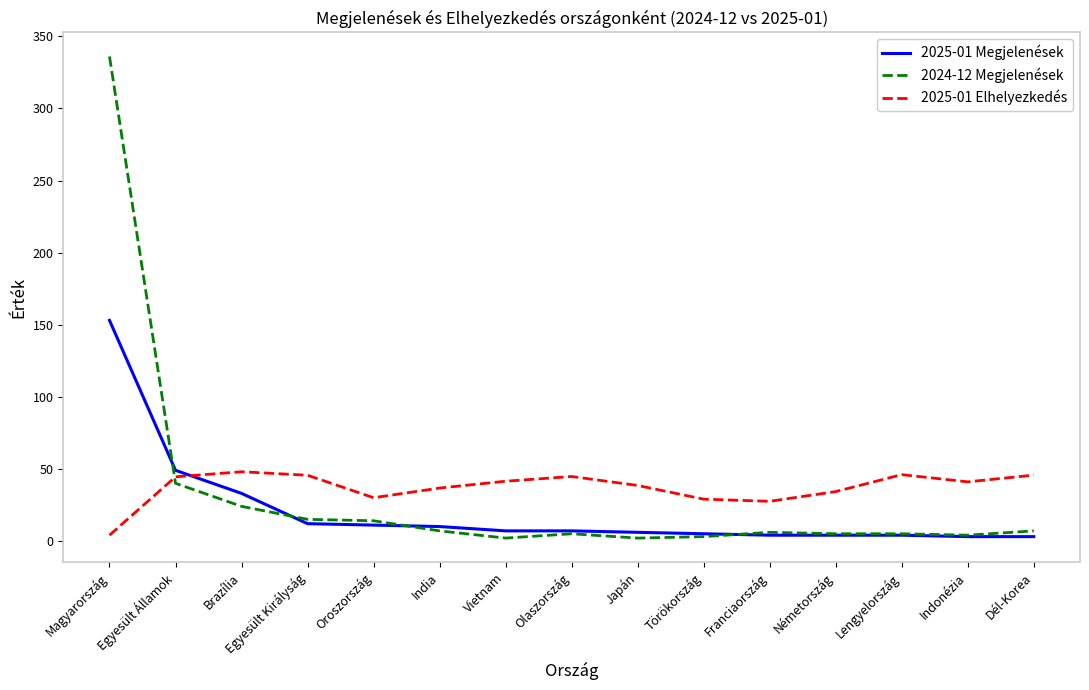

Rank the series by their maximum value, from highest to lowest.

2024-12 Megjelenések, 2025-01 Megjelenések, 2025-01 Elhelyezkedés